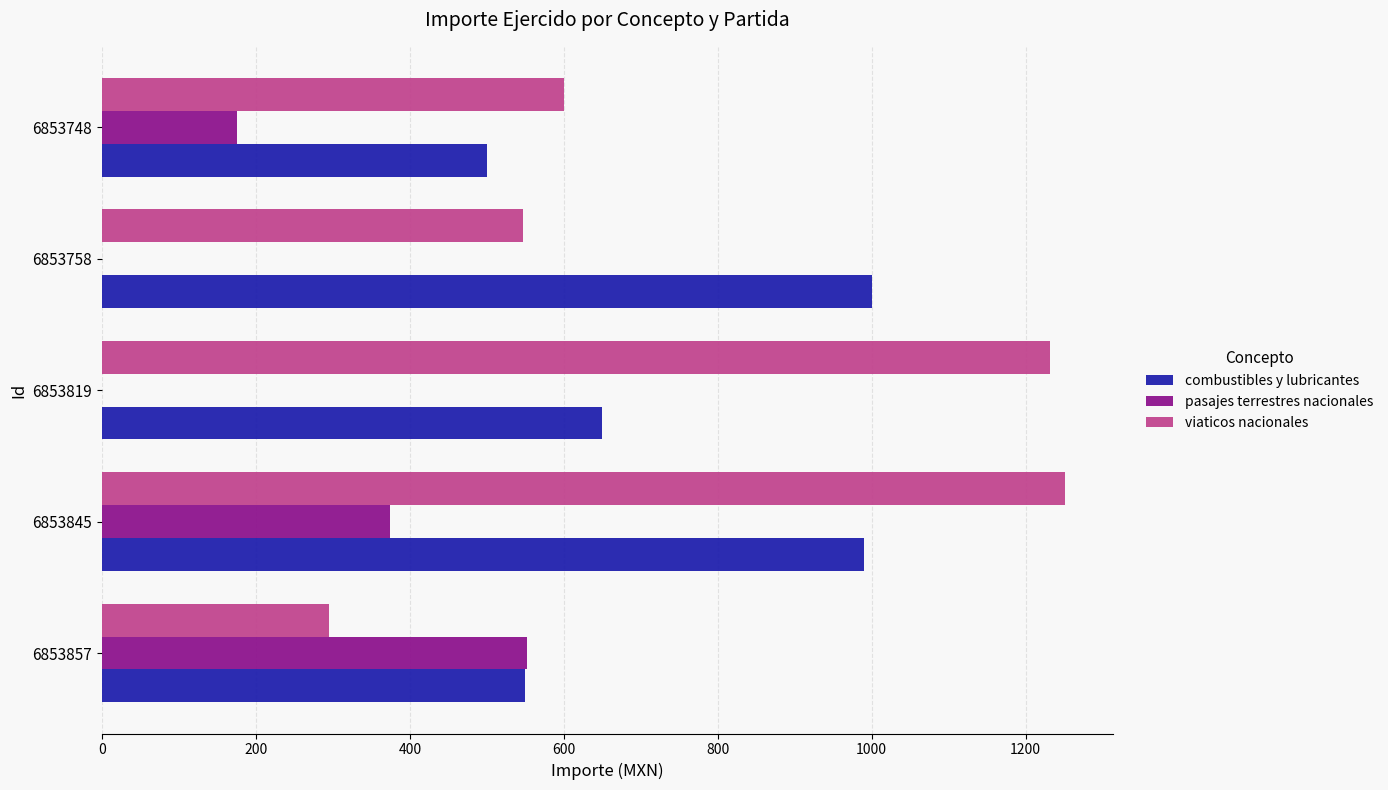

What is the approximate value of combustibles y lubricantes at 6853857?

550.1